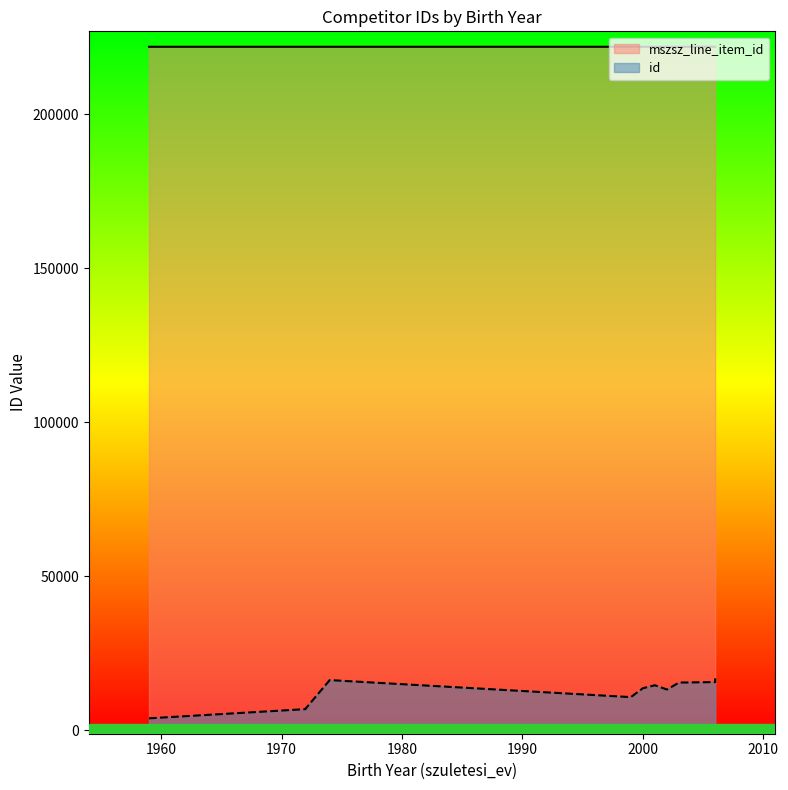

Read the value at 2006, to the nearest 5.

221995